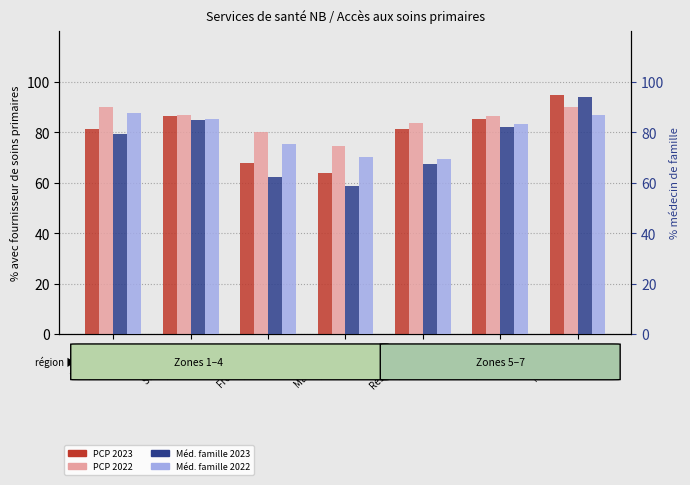

At how many categories does at least one series exceed 89?

2